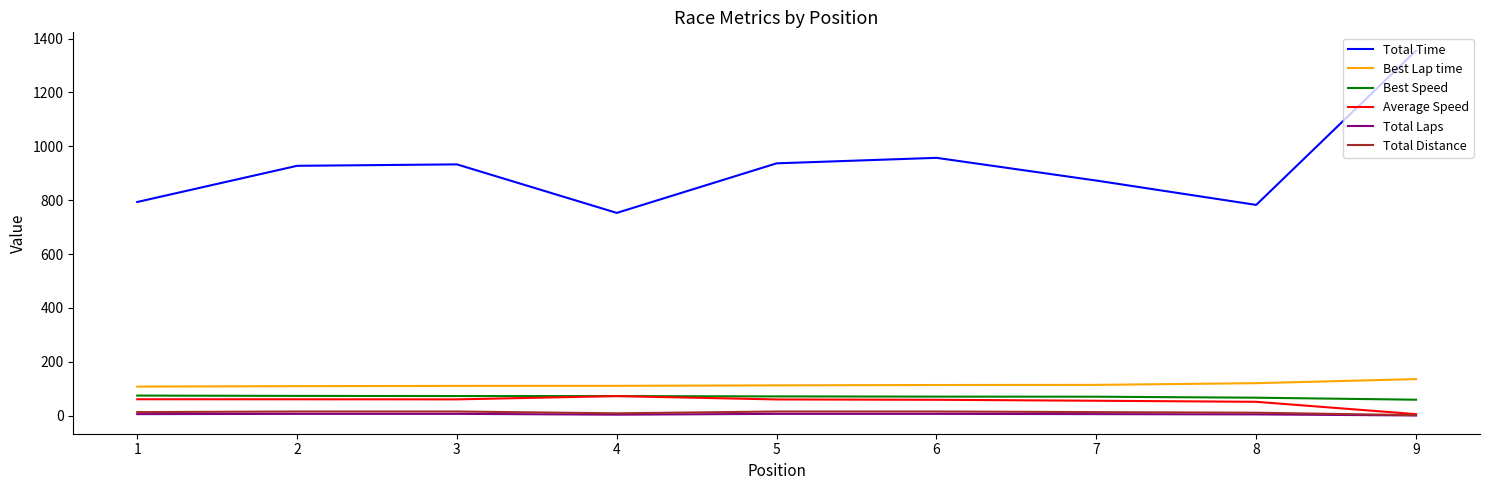

Which series changed the most between 3 and 8?

Total Time